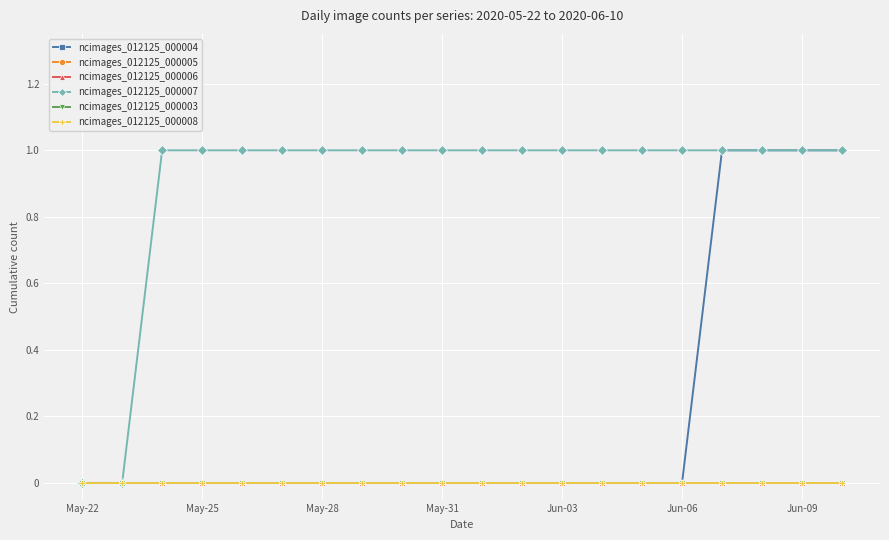

At which category is the sum across all series the highest?

16